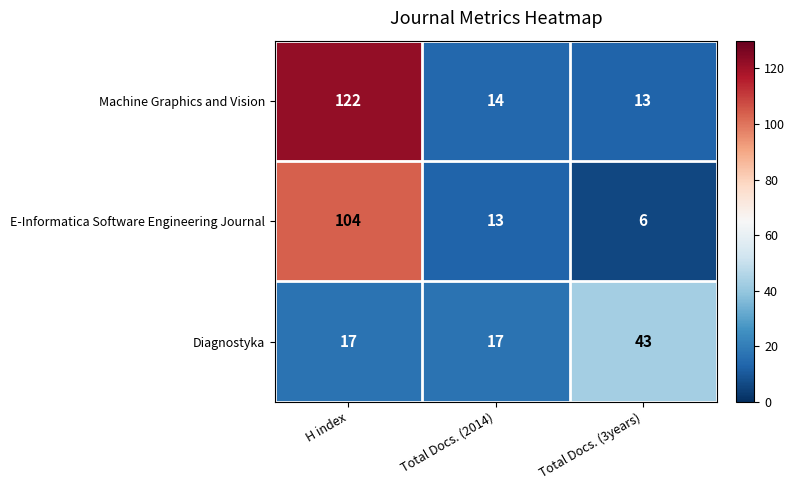

Reading left to right, what are all the values shown in this chart?

Machine Graphics and Vision: 122	14	13
E-Informatica Software Engineering Journal: 104	13	6
Diagnostyka: 17	17	43